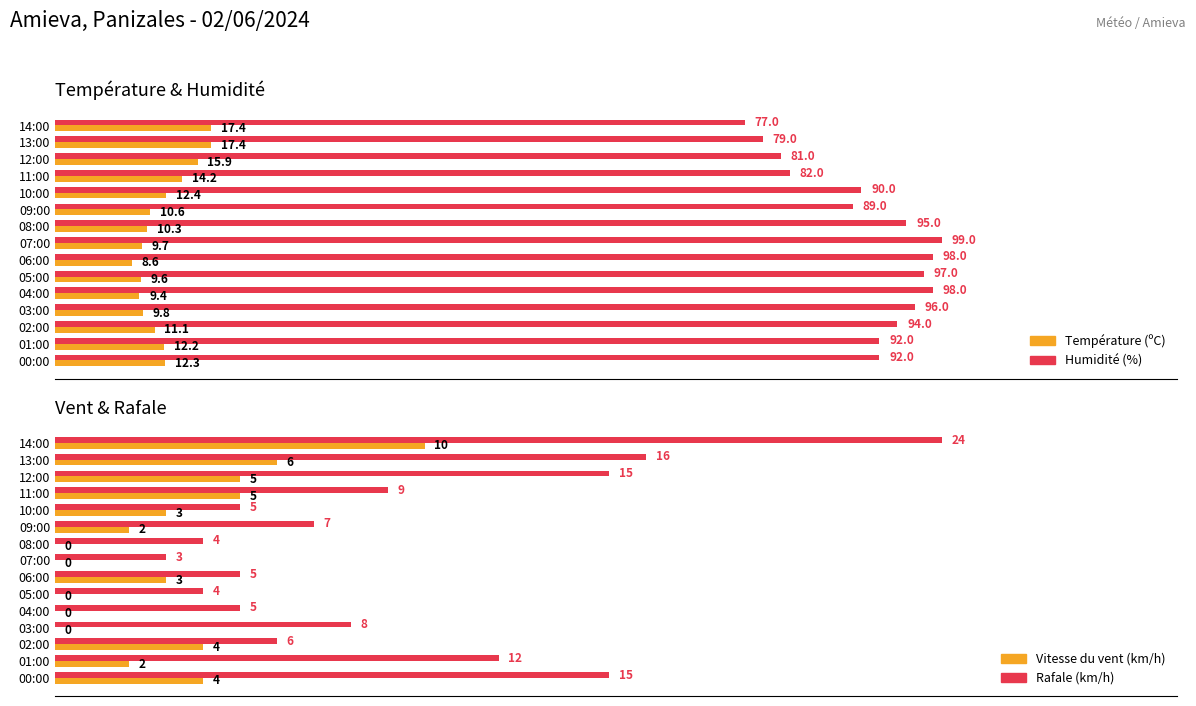

What are all the series names shown in the legend?

Température (ºC), Humidité (%), Vitesse du vent (km/h), Rafale (km/h)